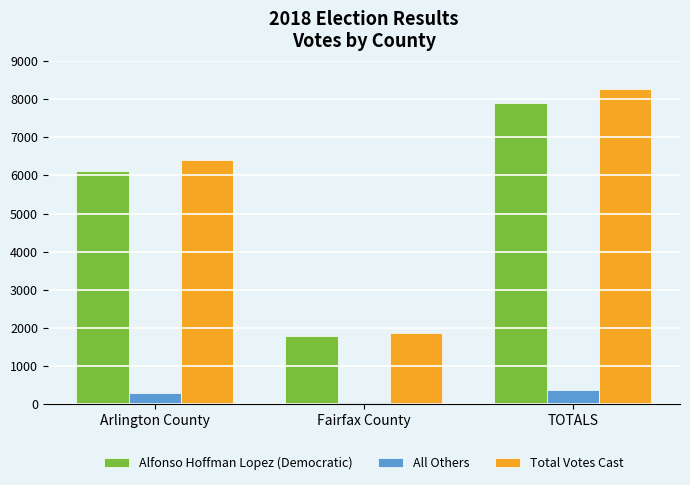

How many distinct data groups are displayed?

3